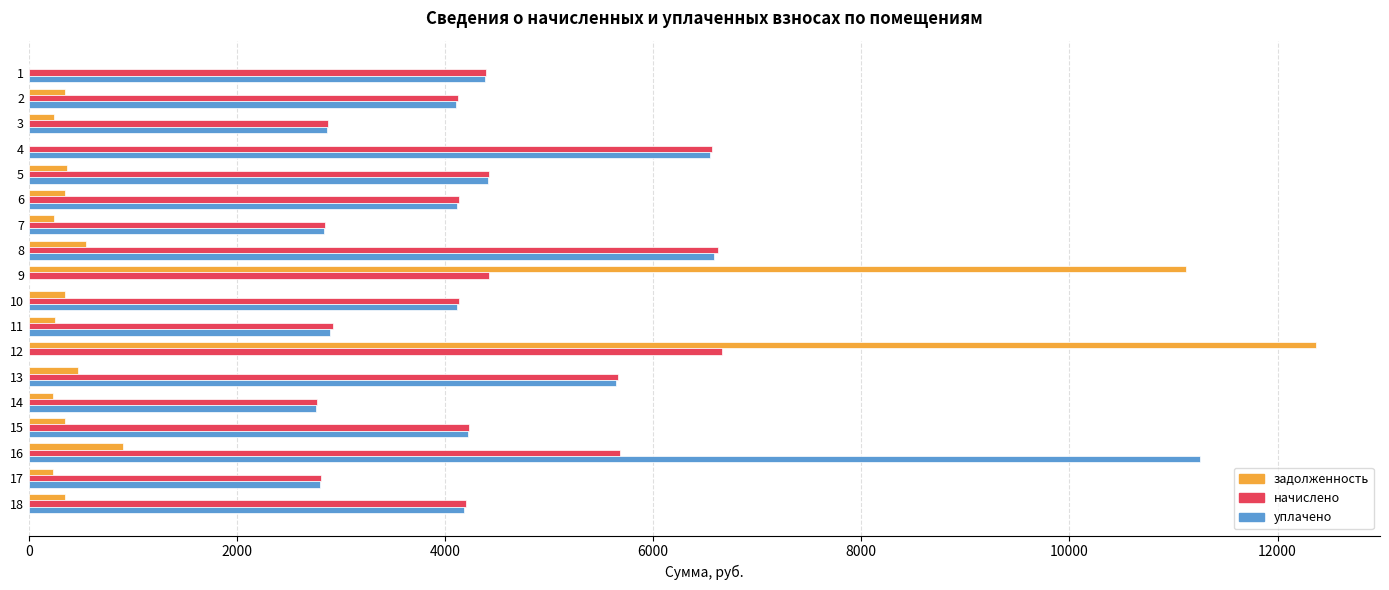

Is the value of уплачено at 7 greater than the value of начислено at 2?

No